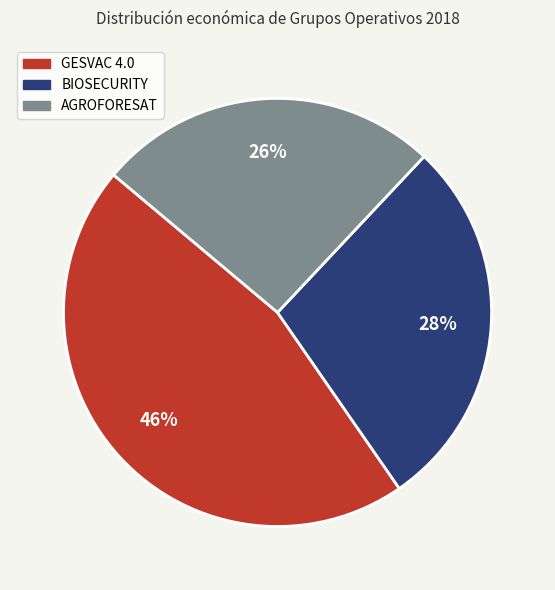

To the nearest percent, what is the difference between the largest and smallest slice percentages?

20%